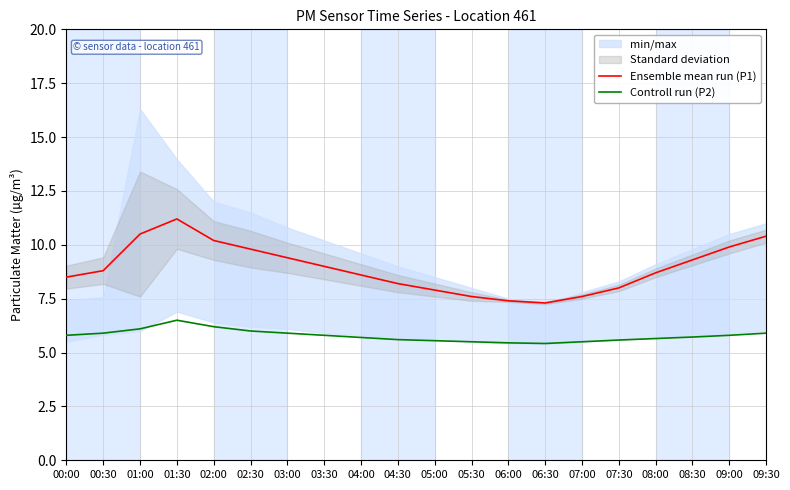

How many lines are shown in the chart?

2